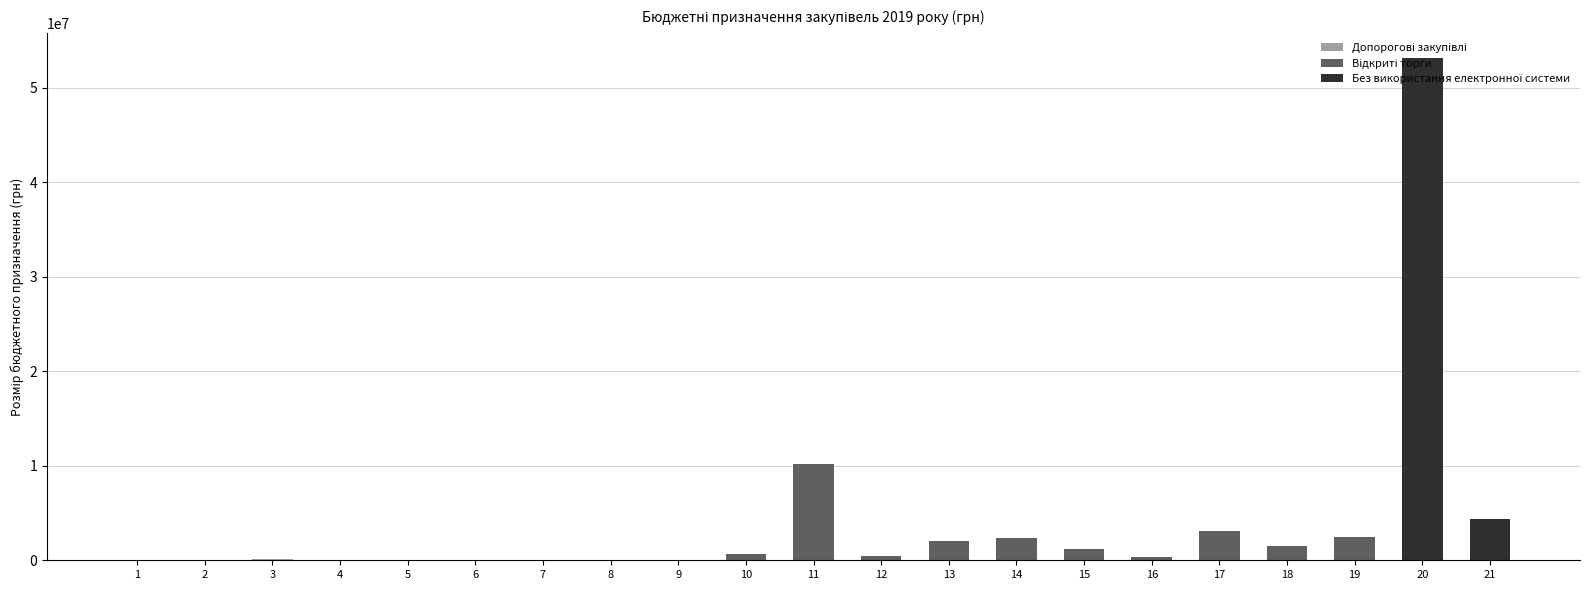

True or false: Допорогові закупівлі has a value of 1333 at 9.

False